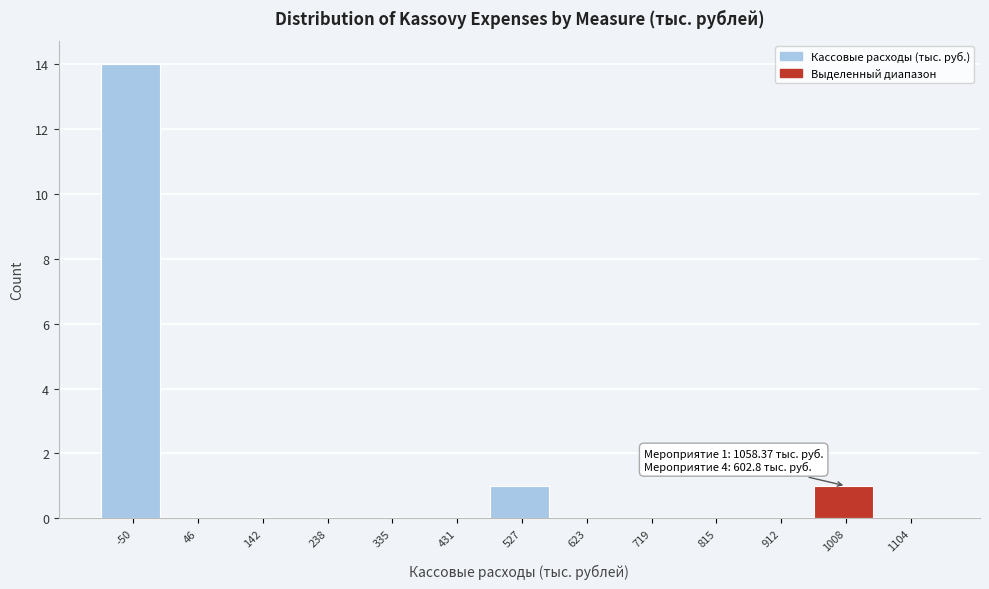

Reading left to right, list all the values displayed in this chart.

-50=14	46=0	142=0	238=0	335=0	431=0	527=1	623=0	719=0	815=0	912=0	1008=1	1104=0